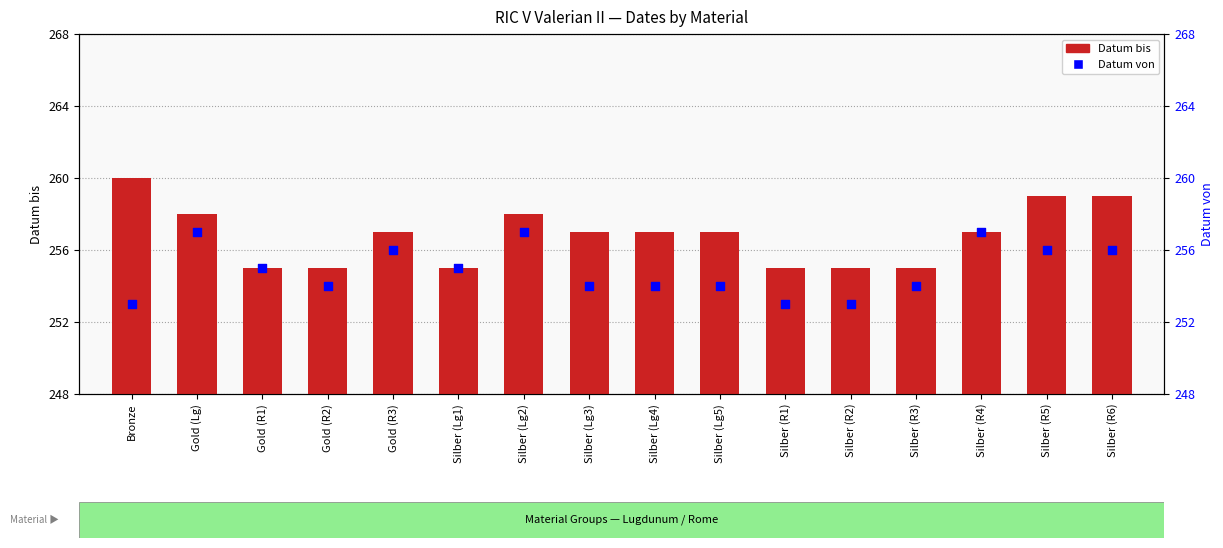

Which series has the largest Y range (max minus min)?

Datum bis